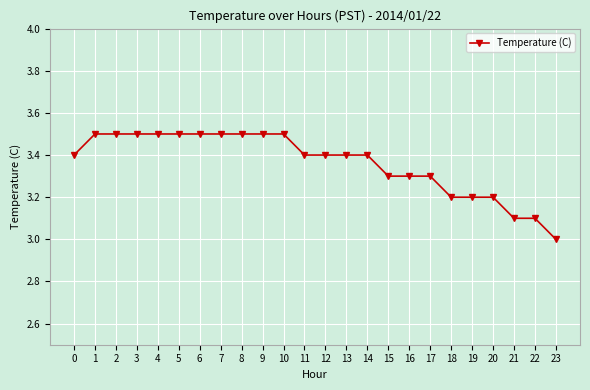

What is the difference between the maximum and minimum values?

0.5